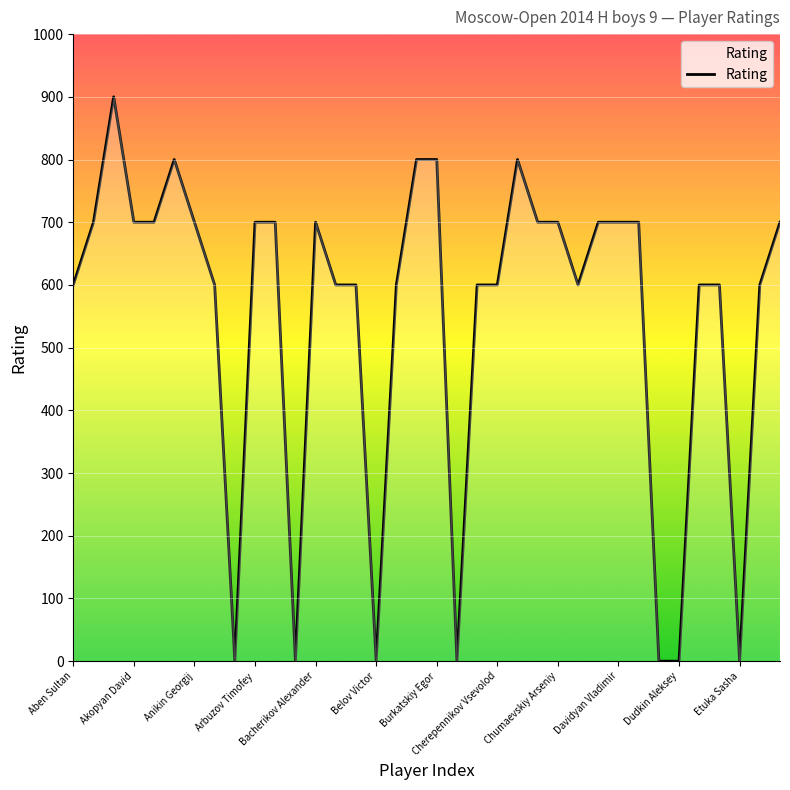

What is the difference between the maximum and minimum values?

900